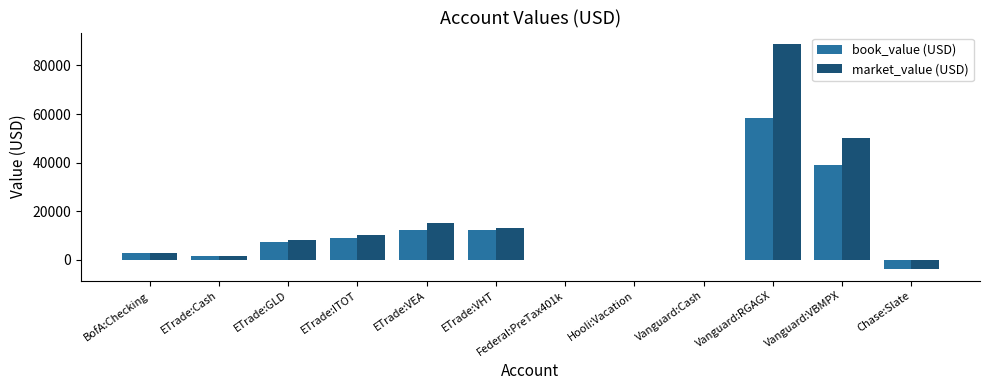

Which series changed the most between ETrade:ITOT and Federal:PreTax401k?

market_value (USD)